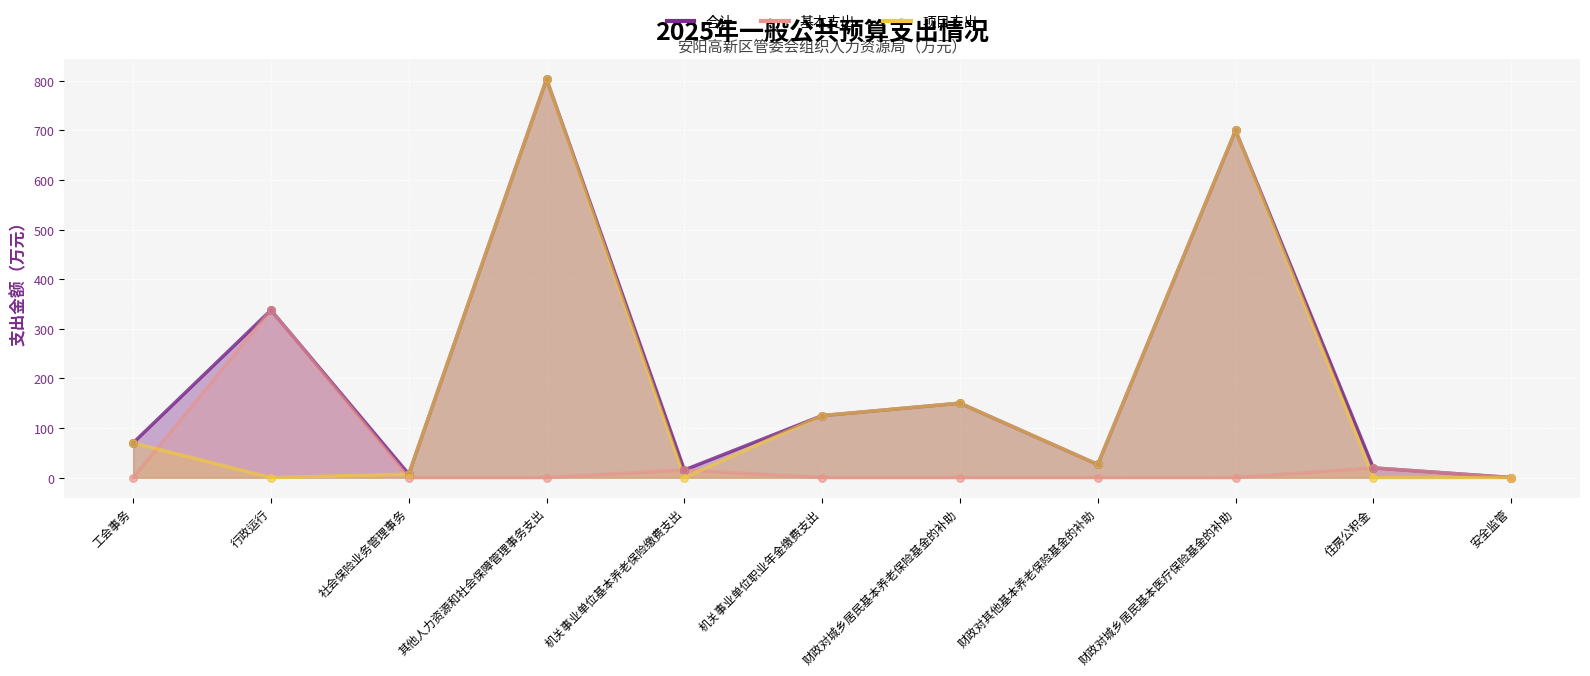

At which category is the sum across all series the highest?

其他人力资源和社会保障管理事务支出